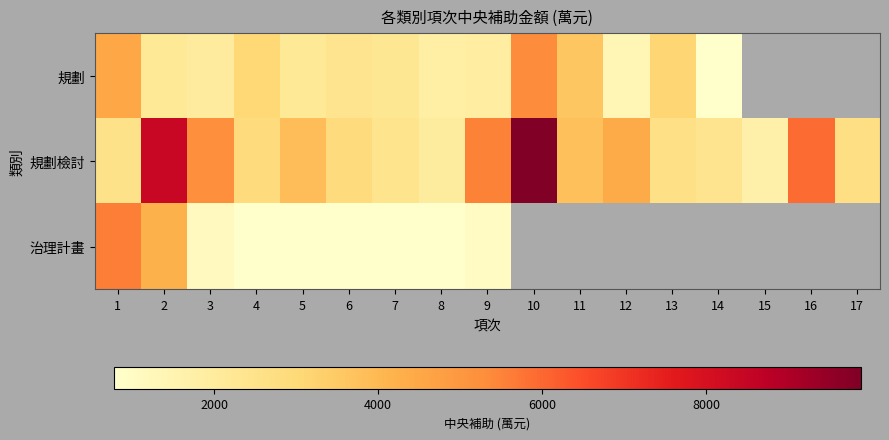

What is the sum of the 規劃檢討 values at 2 and 17?

11100.0